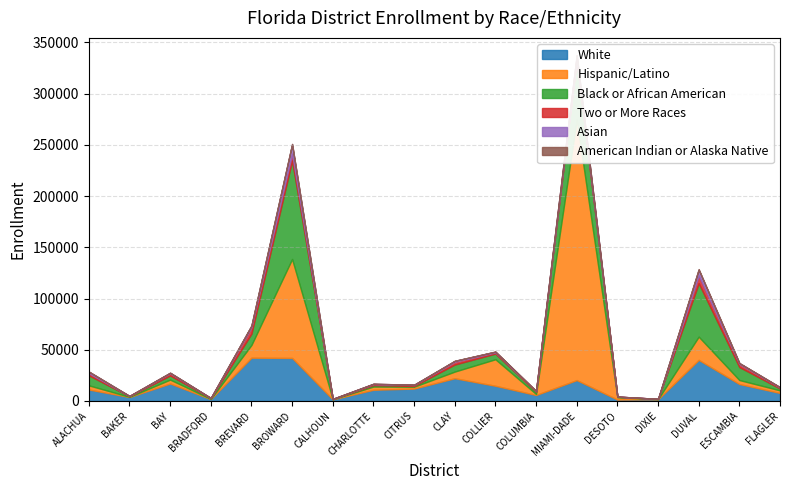

Does the chart have visible grid lines?

Yes